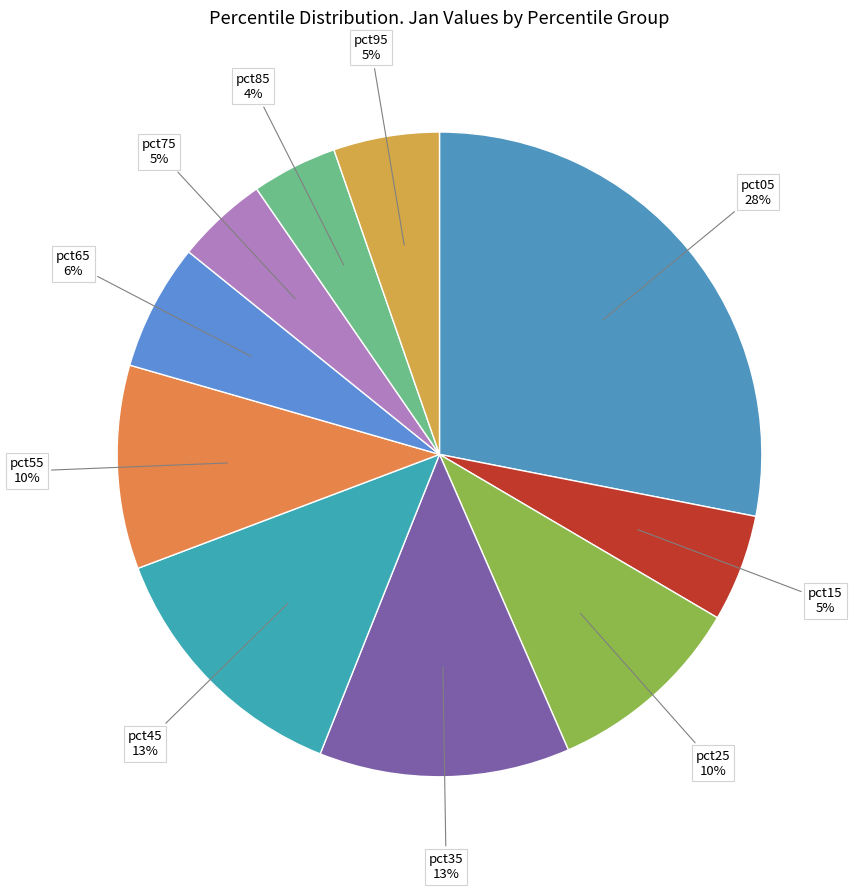

Rank the categories by value from lowest to highest.

pct85, pct75, pct95, pct15, pct65, pct25, pct55, pct35, pct45, pct05